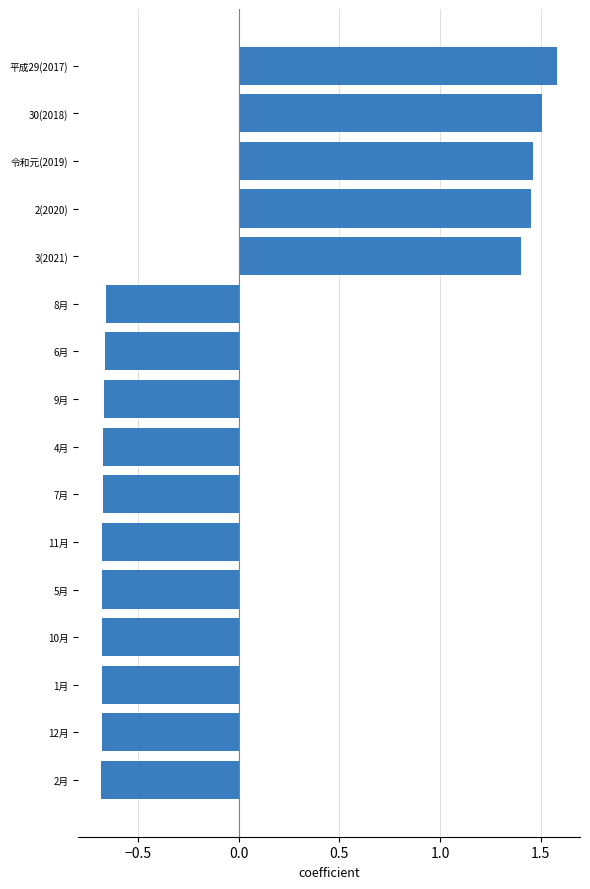

What is the difference between the maximum and minimum values?

2.3